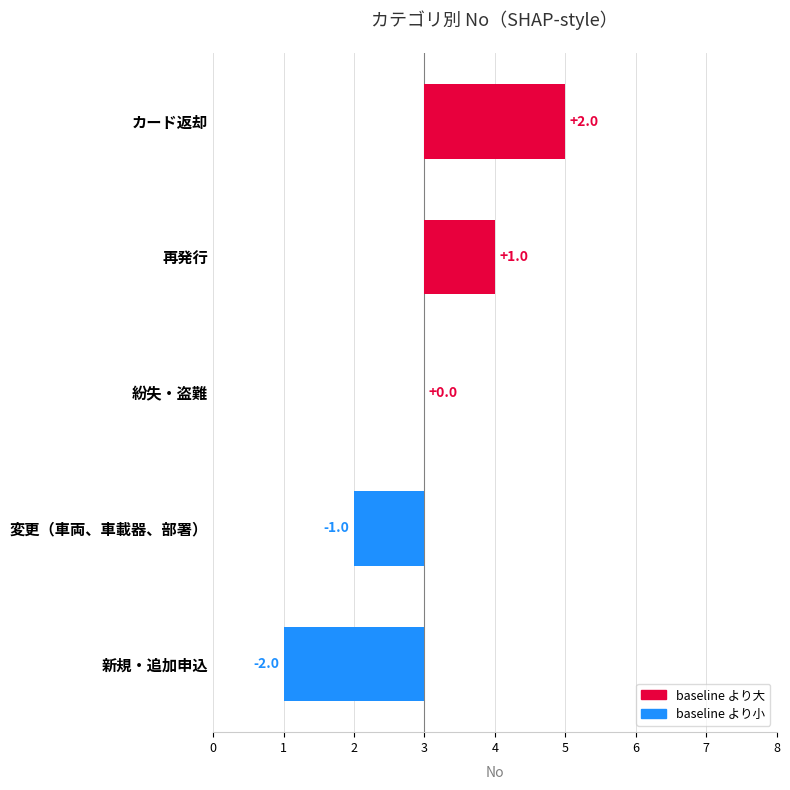

What is the difference between the maximum and minimum values?

4